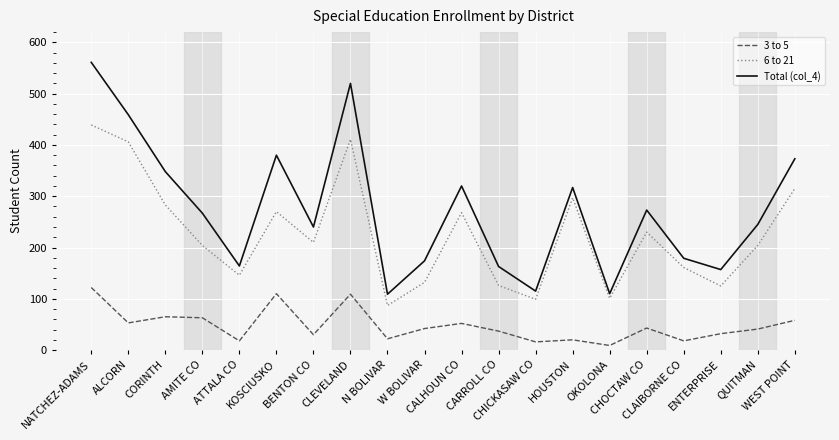

Which series has the largest total across all categories?

Total (col_4)